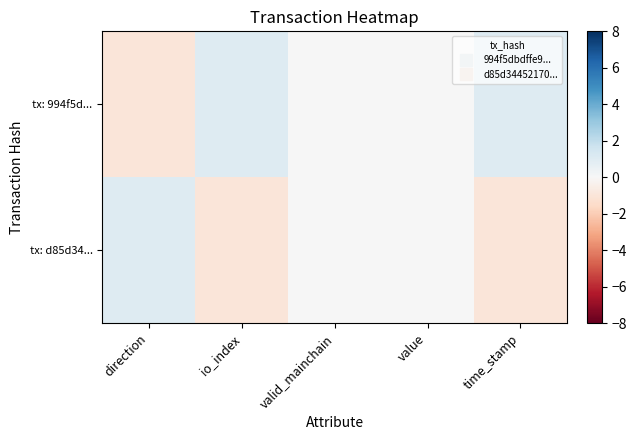

Between io_index and value, which series saw the biggest shift?

tx: 994f5d...